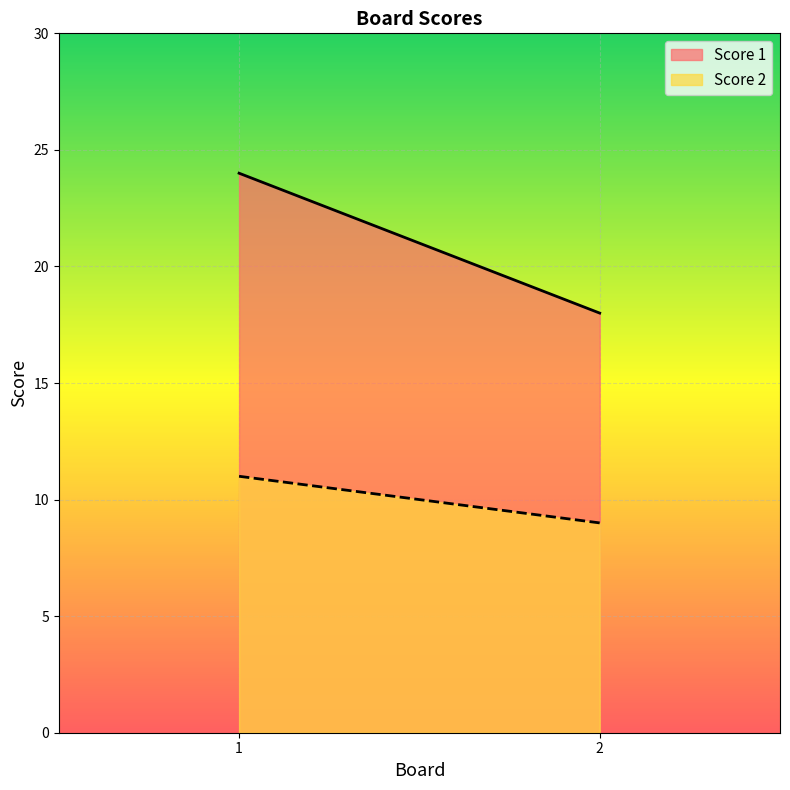

What is the difference between the maximum and minimum values in the Score 1 series?

6